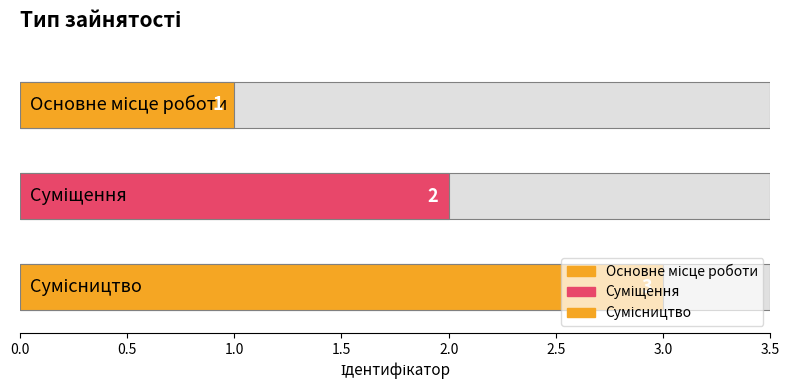

Which label corresponds to the largest value in the chart?

Сумісництво